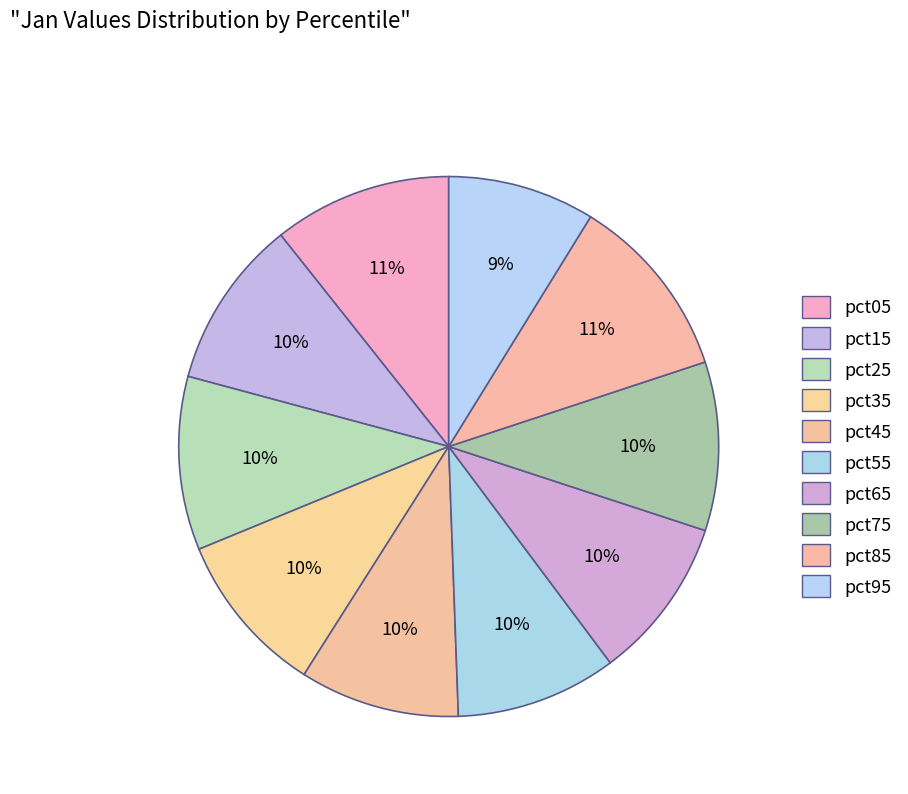

Count the number of slices in the pie.

10